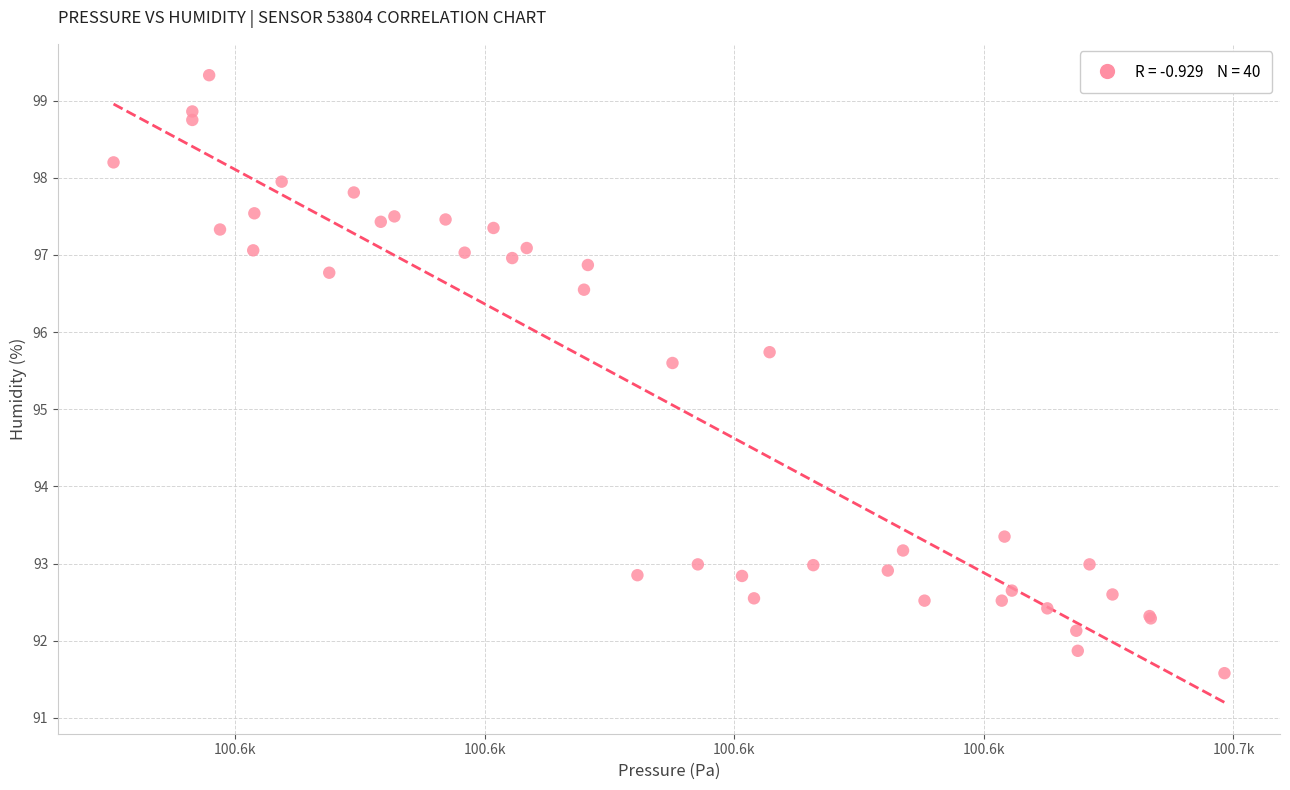

What Y value in the scatter plot is closest to 95?

95.6